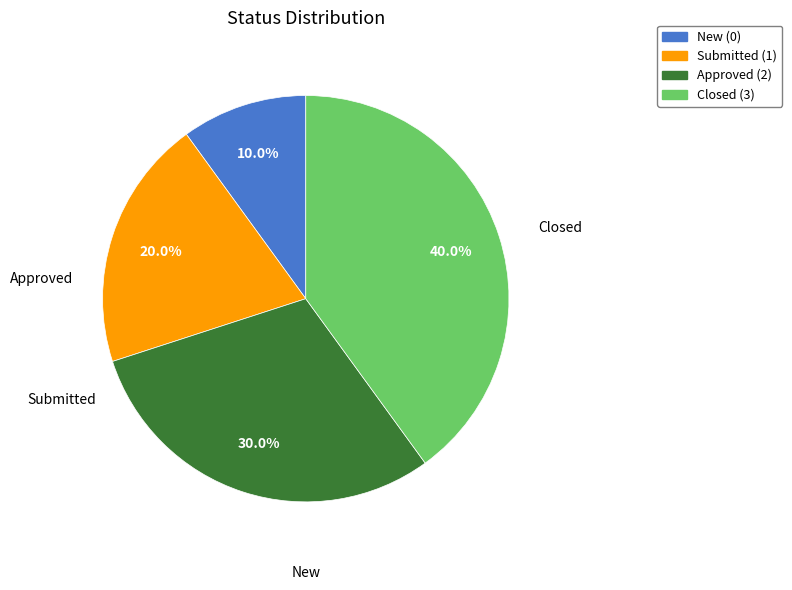

To the nearest percent, what is the combined percentage of New and Approved?

40%